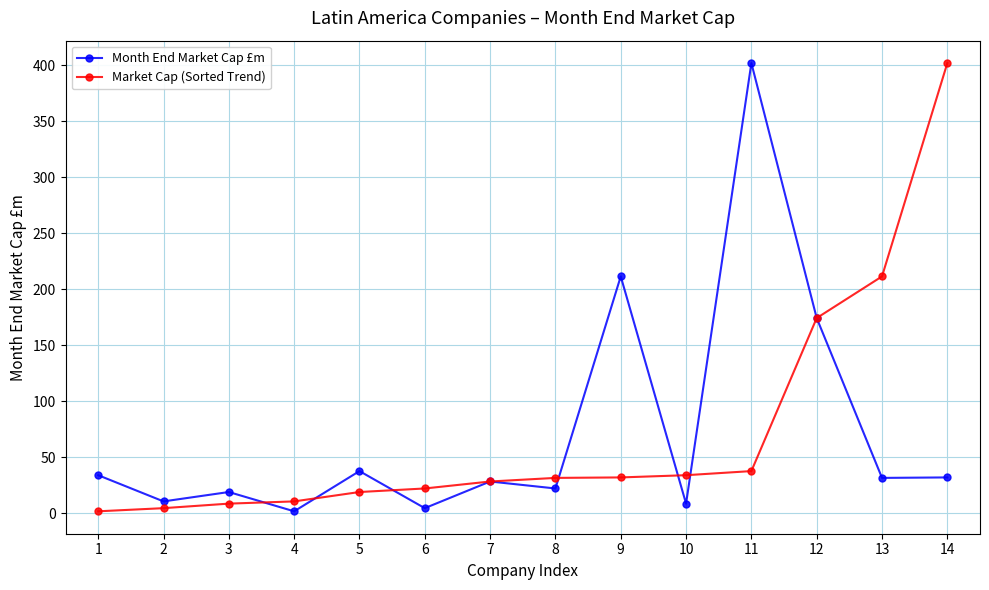

The Month End Market Cap £m series shows 18.8 at 3. True or false?

True